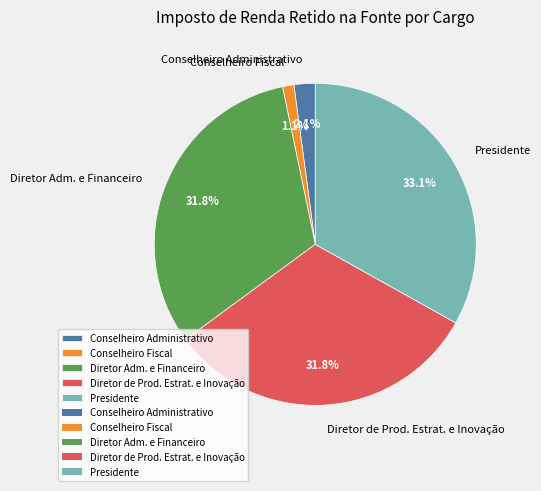

To the nearest percent, what portion does Diretor Adm. e Financeiro represent?

32%